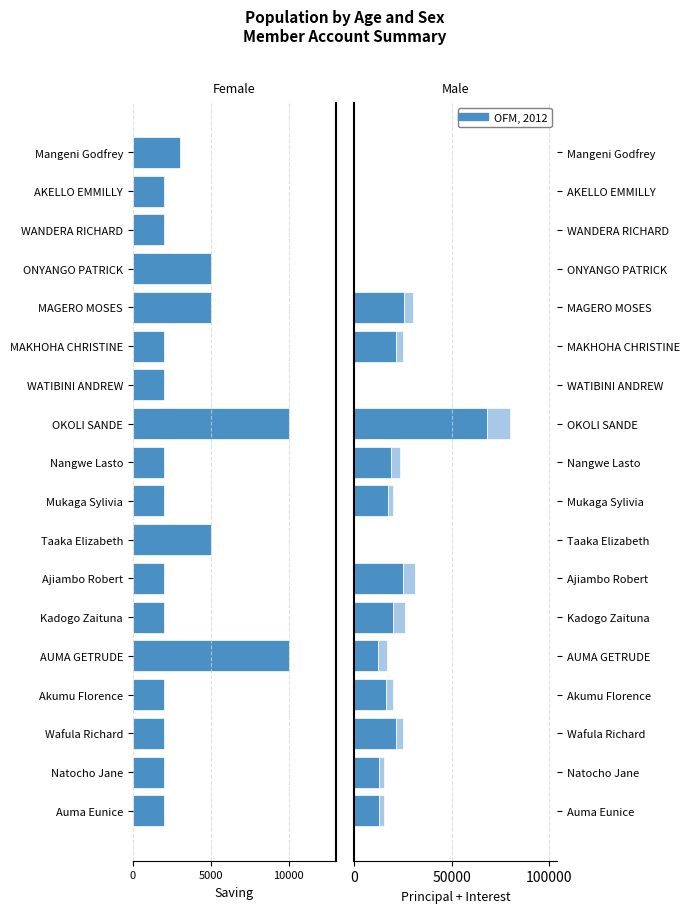

True or false: PRINCIPAL has a value of 13185 at MAGERO MOSES.

False